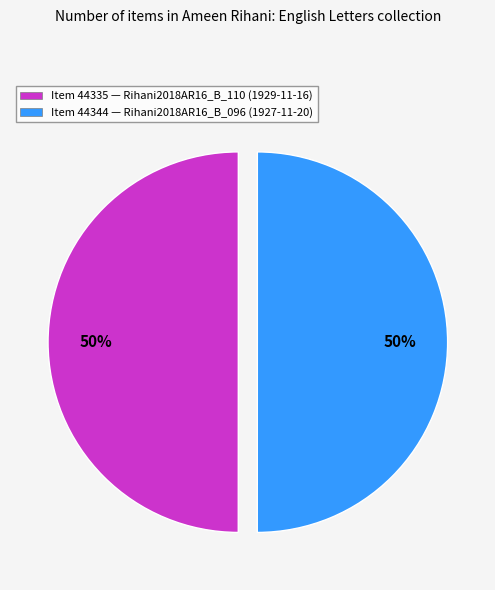

Approximately how many times larger is the value at Item 44335 — Rihani2018AR16_B_110 (1929-11-16) compared to Item 44344 — Rihani2018AR16_B_096 (1927-11-20)?

1.0